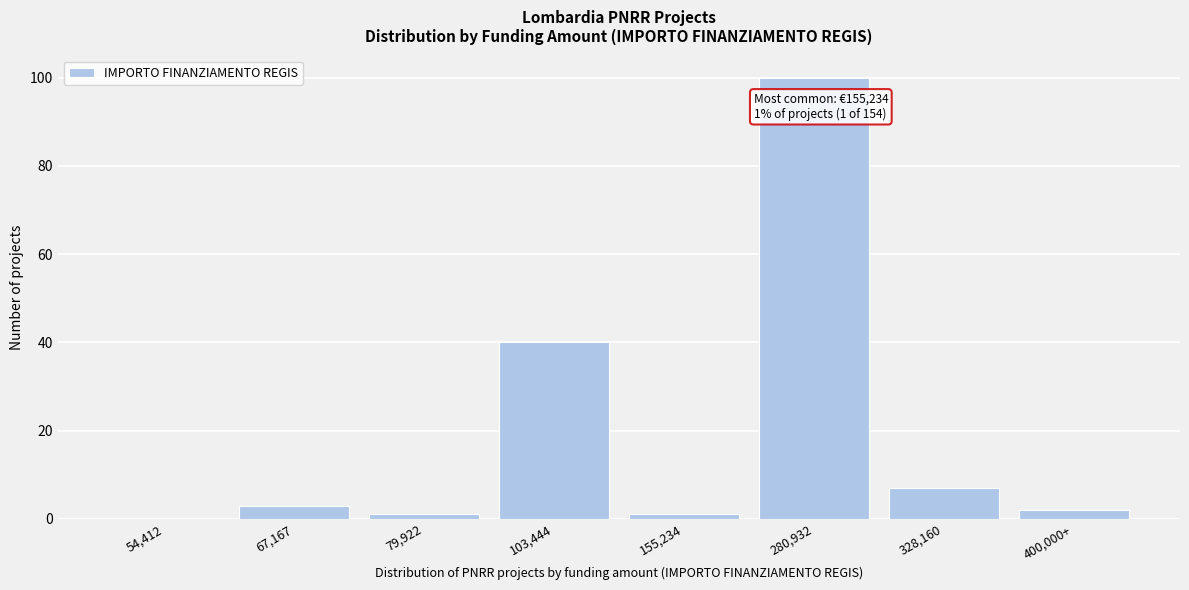

Reading left to right, list all the values displayed in this chart.

54,412=0	67,167=3	79,922=1	103,444=40	155,234=1	280,932=100	328,160=7	400,000+=2